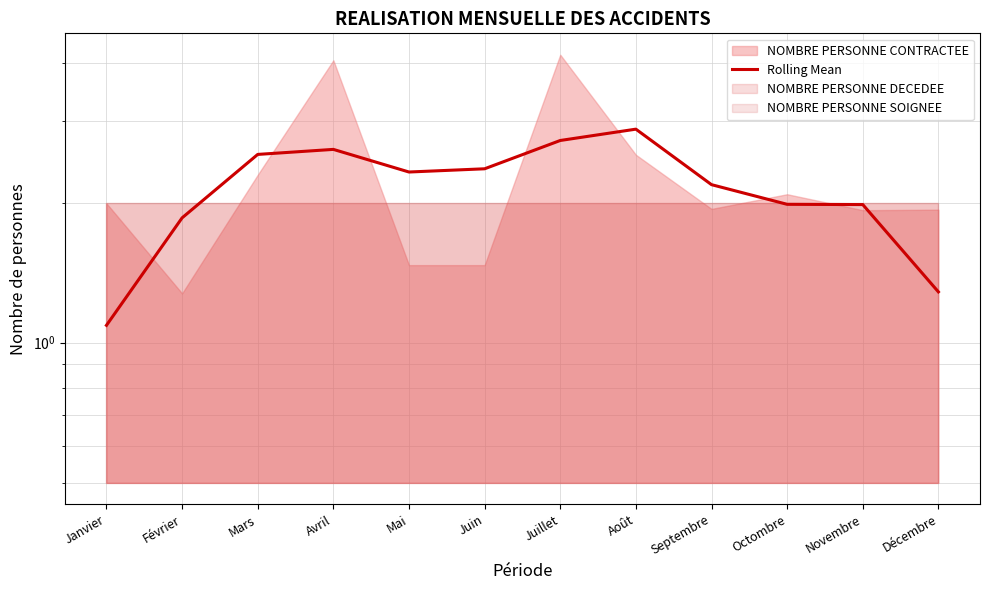

How many lines are shown in the chart?

1